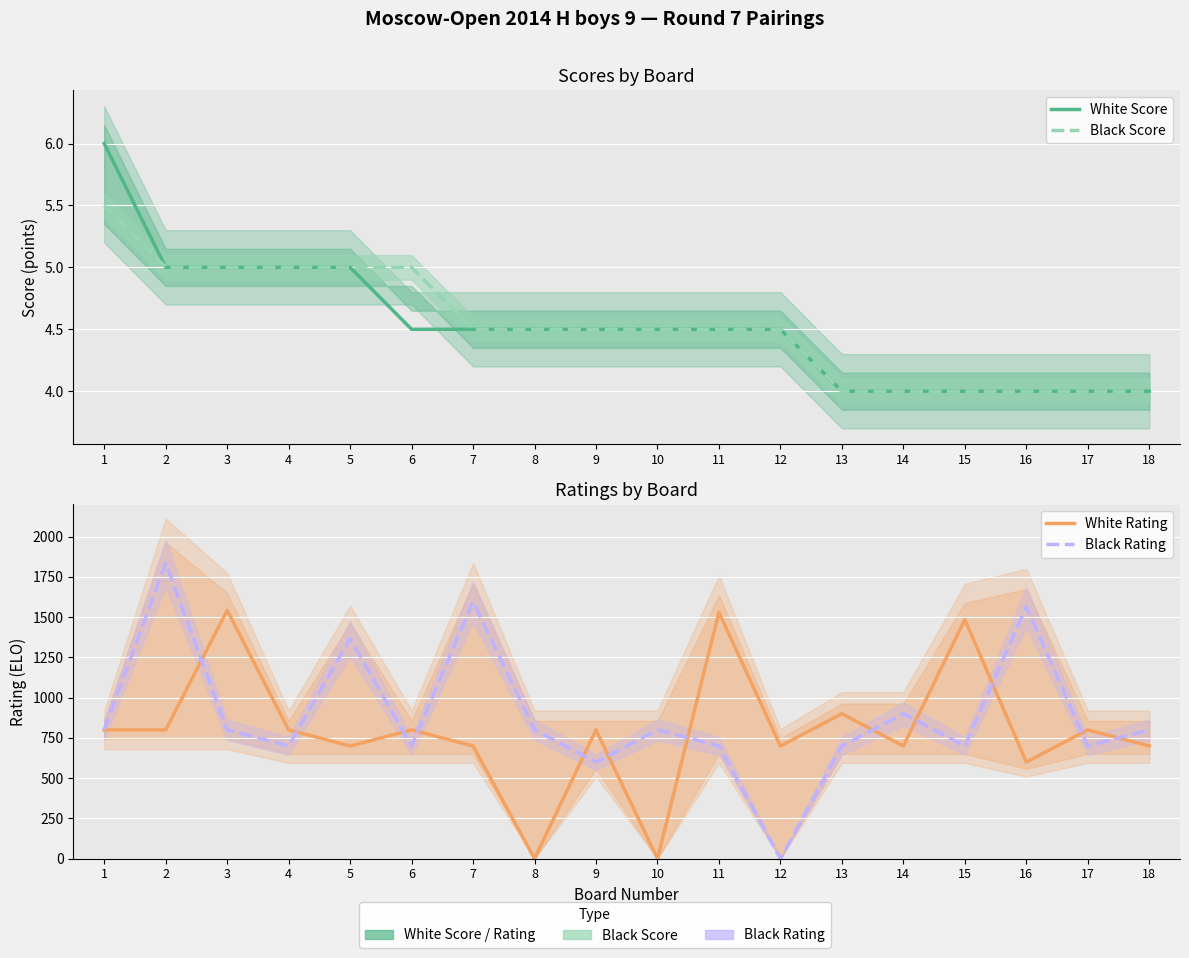

What is the minimum value for White Score?

4.0